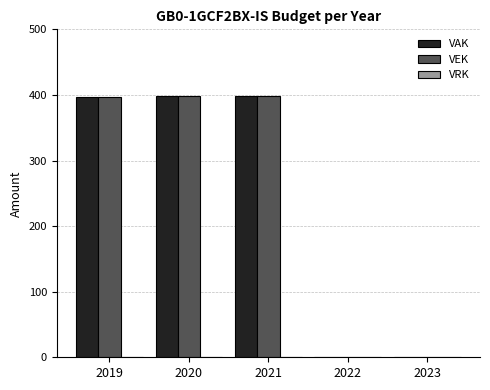

What is the maximum value for VEK?

398